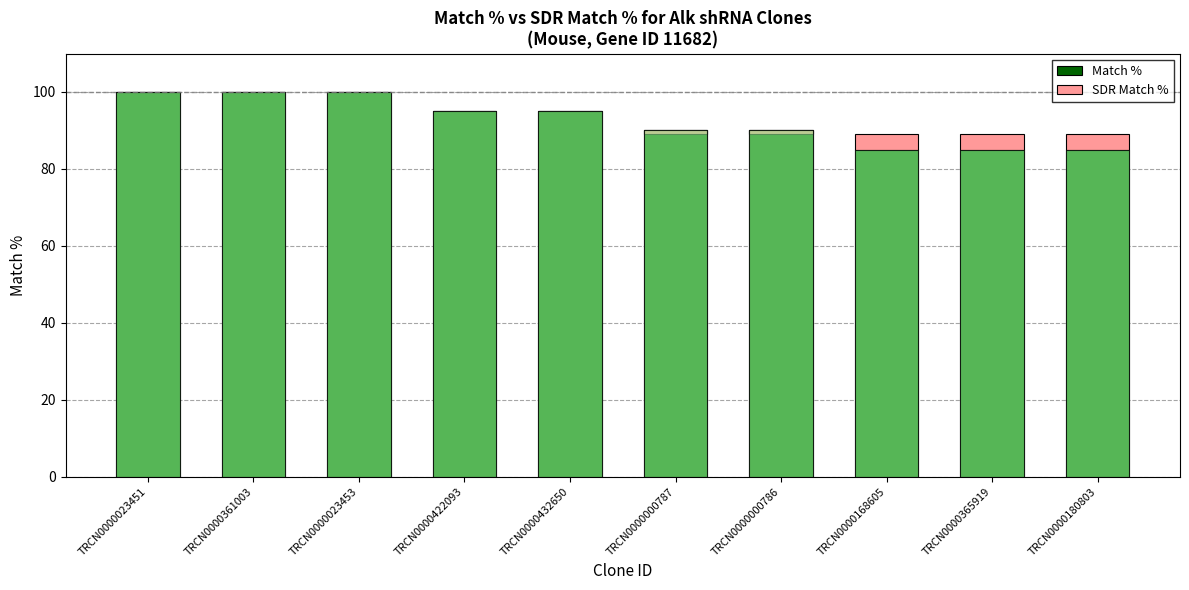

At which label does Match % first exceed 95?

TRCN0000023451